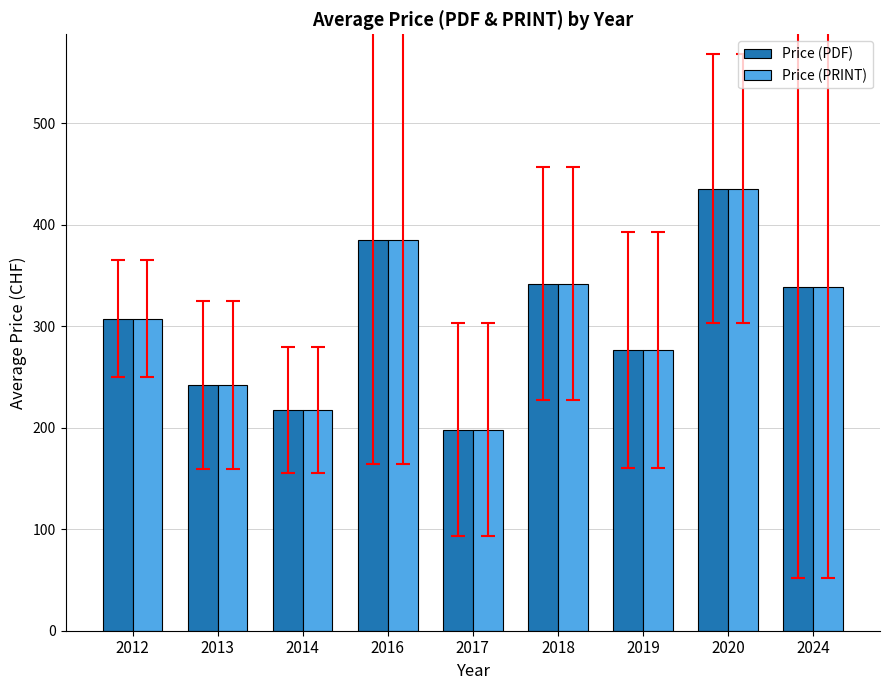

What is the value of the Price (PDF) bar at the 9th from the left?

338.3